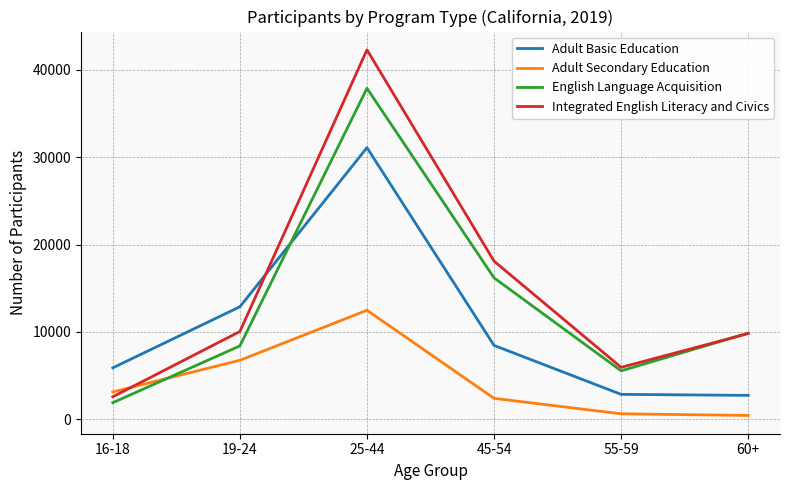

Is the value of Adult Basic Education at 60+ greater than the value of English Language Acquisition at 19-24?

No